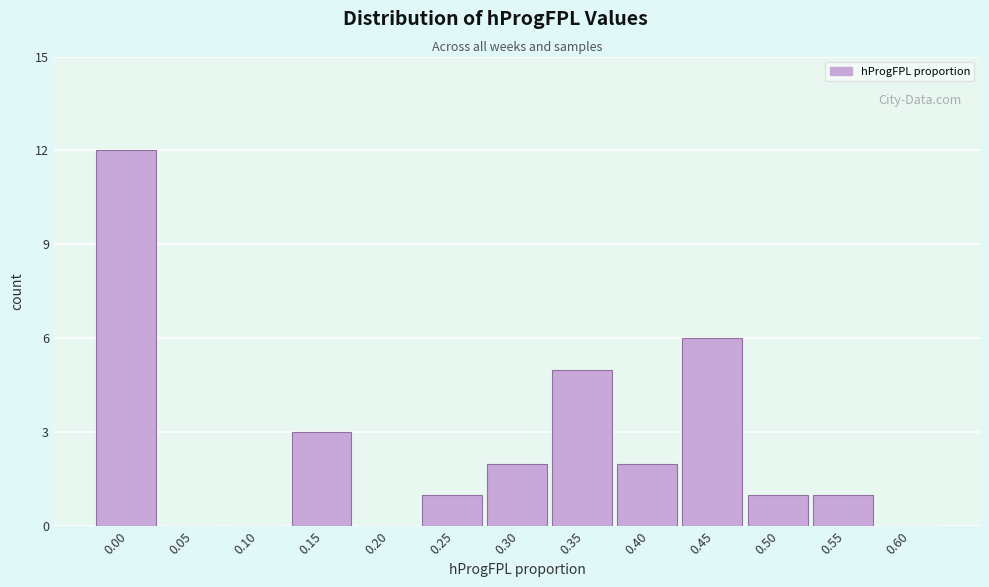

Reading right to left, transcribe all the data shown in this chart.

0.60=0	0.55=1	0.50=1	0.45=6	0.40=2	0.35=5	0.30=2	0.25=1	0.20=0	0.15=3	0.10=0	0.05=0	0.00=12